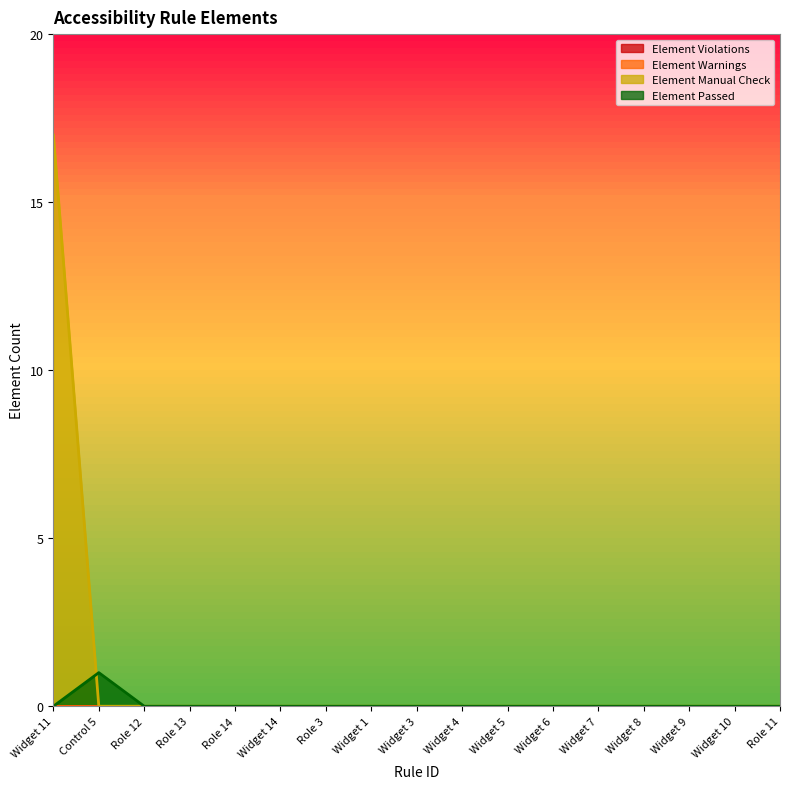

What is the maximum value shown in the chart?

17